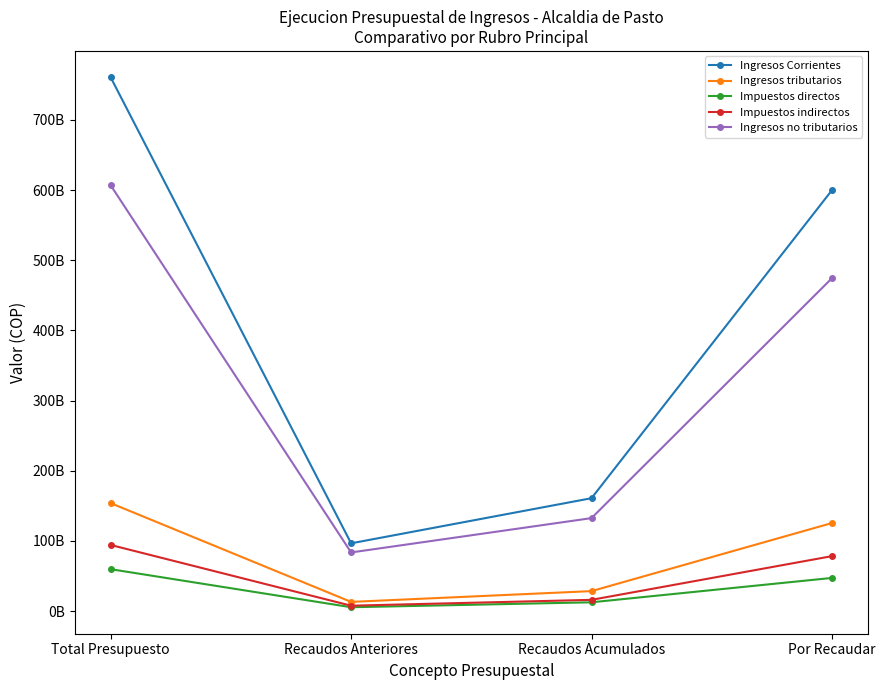

What is the spread (max minus min) of values at Recaudos Anteriores?

91097126601.5